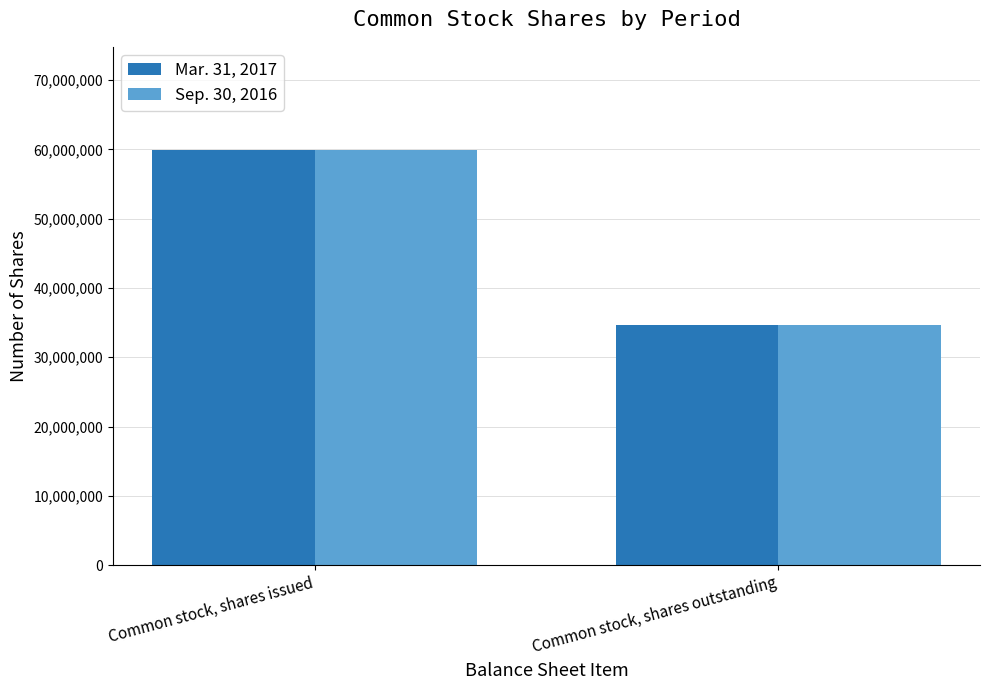

Is it true that Sep. 30, 2016 equals 61289074 at Common stock, shares outstanding?

False